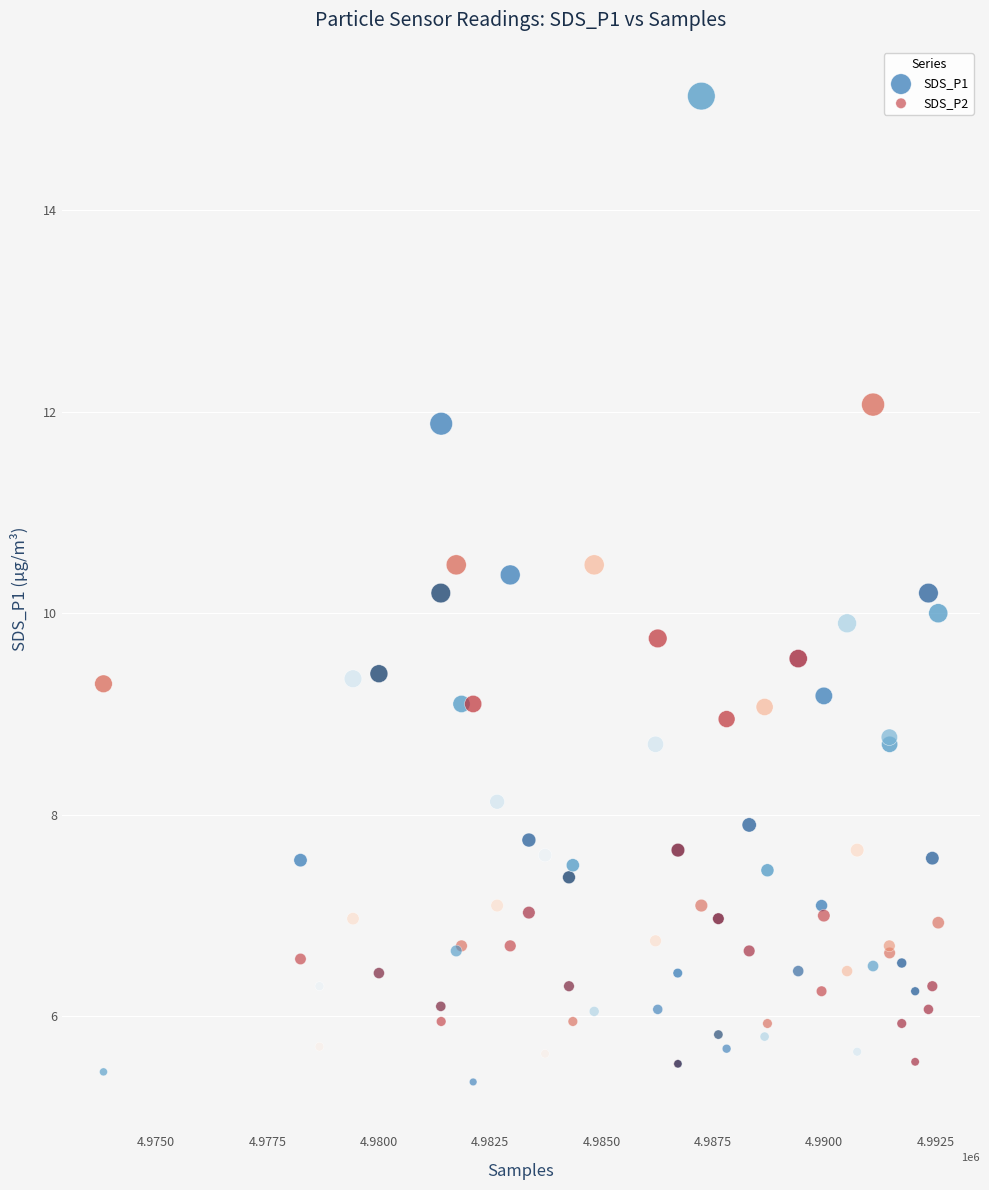

Which series contains the highest Y value?

SDS_P1